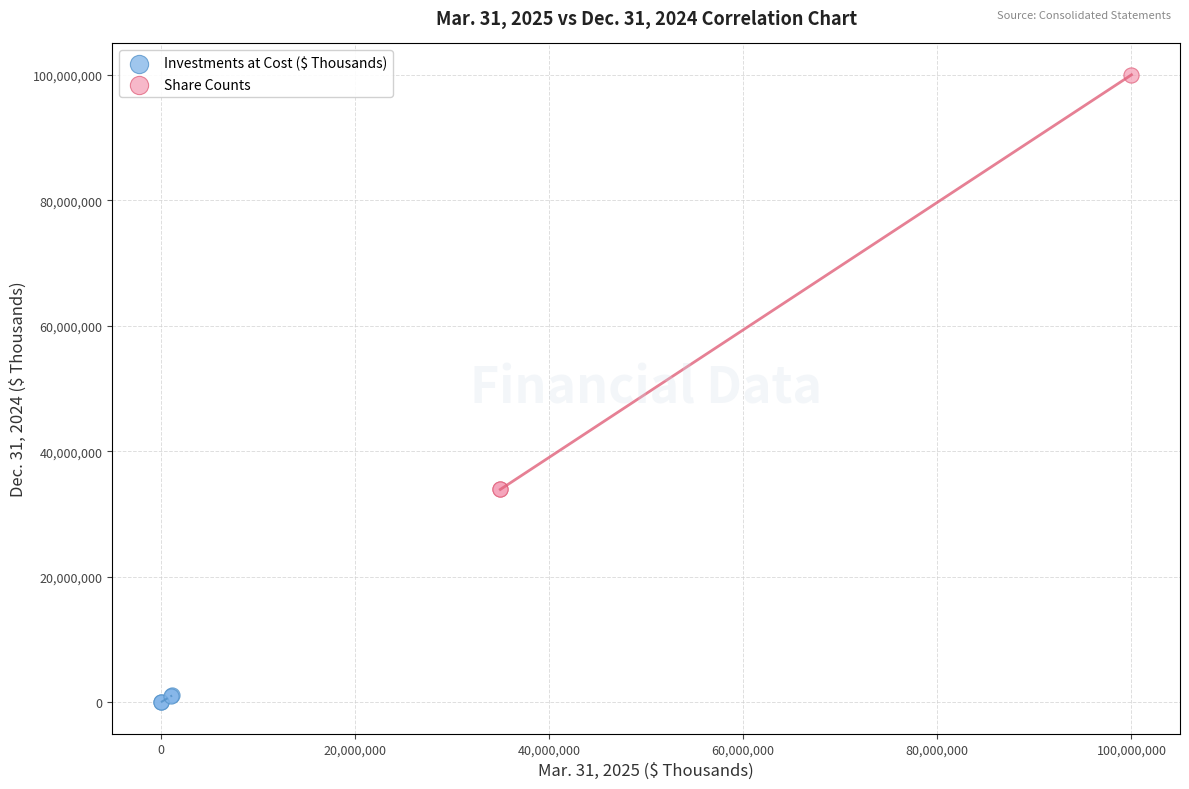

What are all the series names shown in the legend?

Investments at Cost ($ Thousands), Share Counts